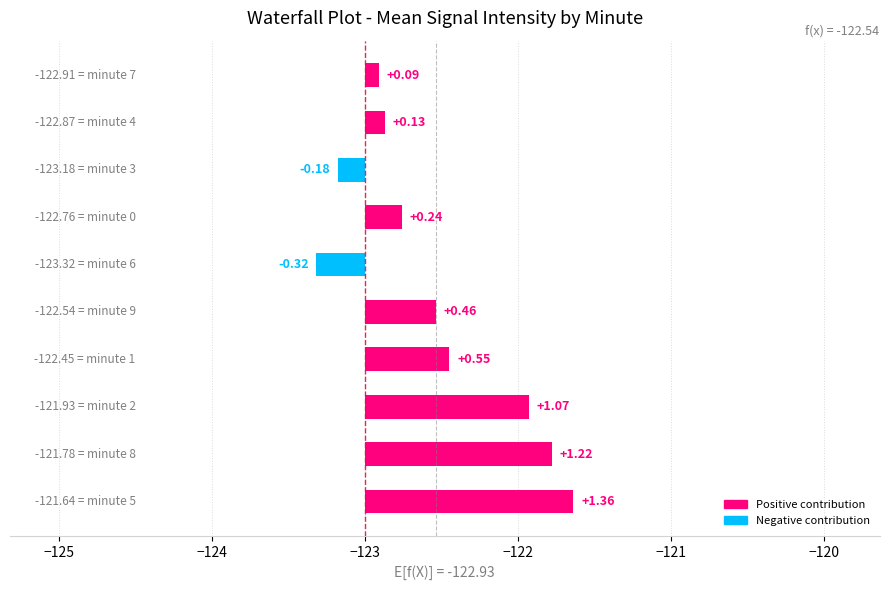

Which label corresponds to the smallest value in the chart?

6